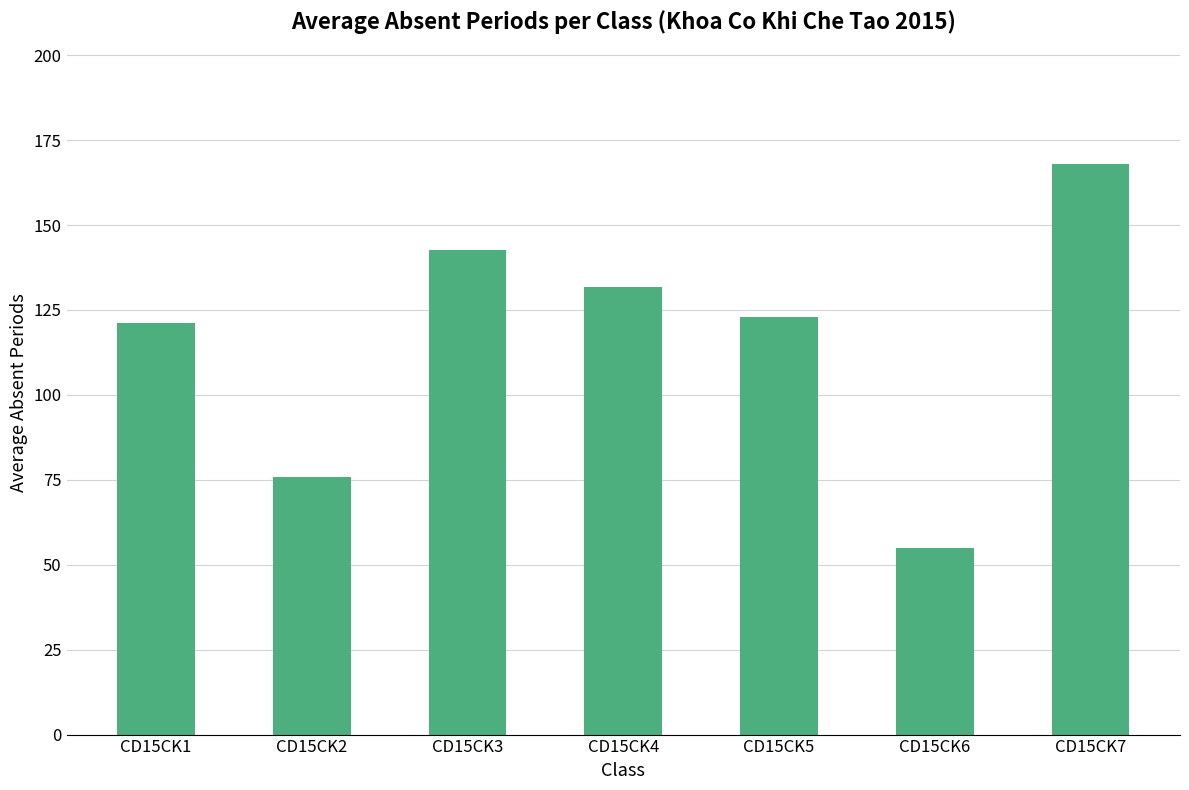

How many values are below 123?

3